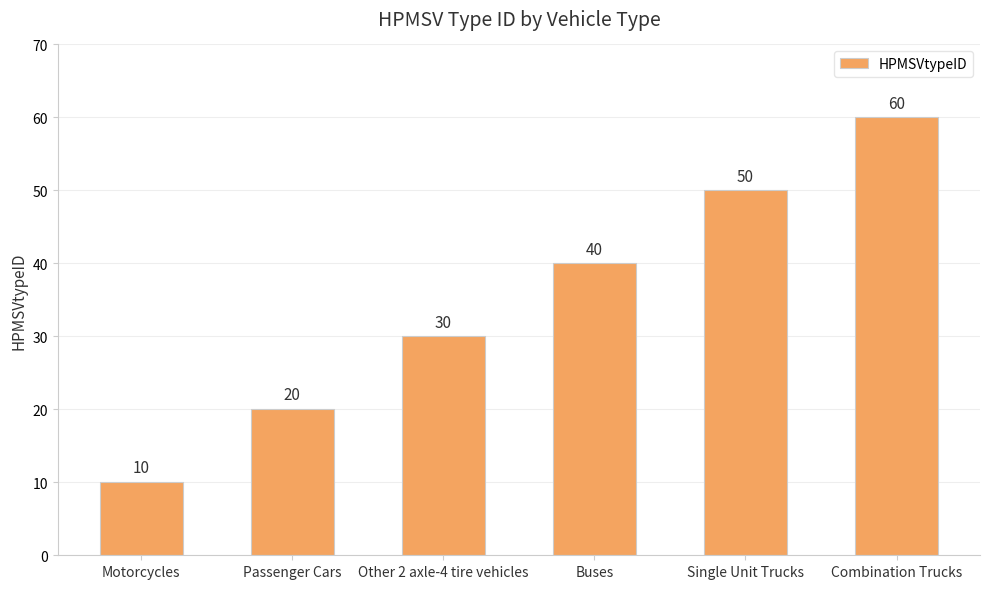

What is the sum of all values?

210